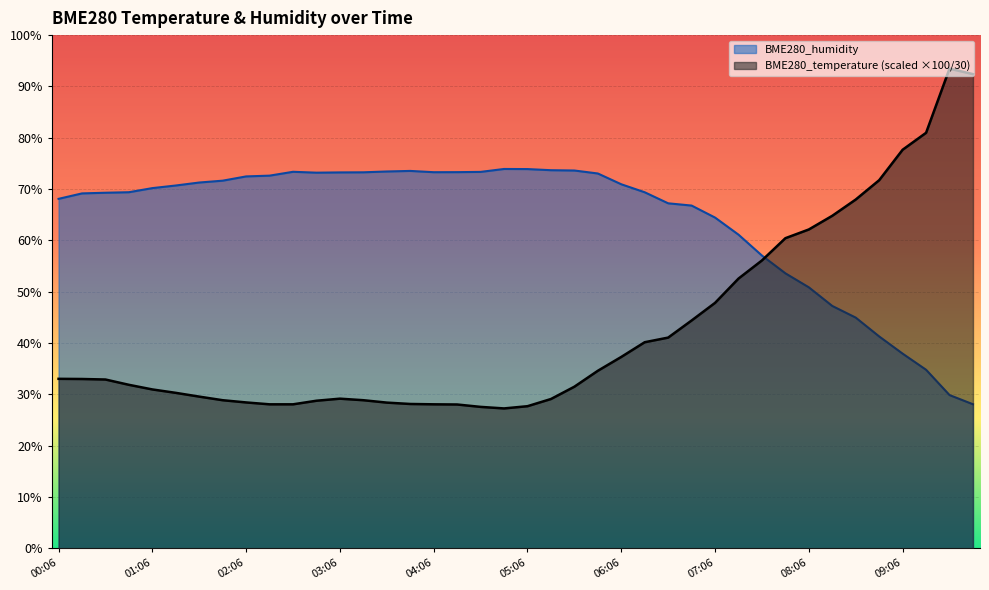

What is the difference between the highest and lowest values at 02:06?

44.0